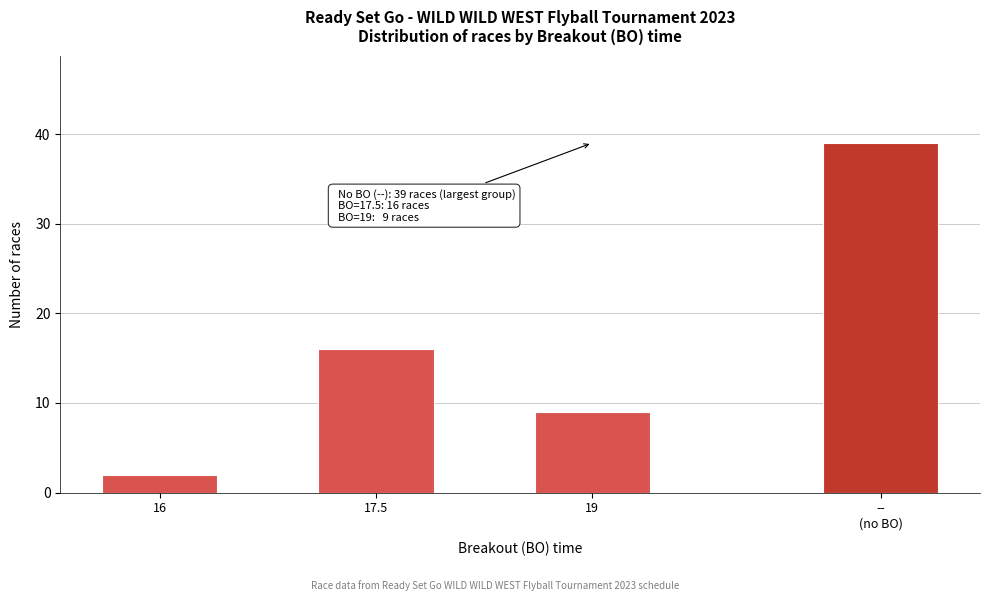

Reading left to right, list all the values displayed in this chart.

2	16	9	39